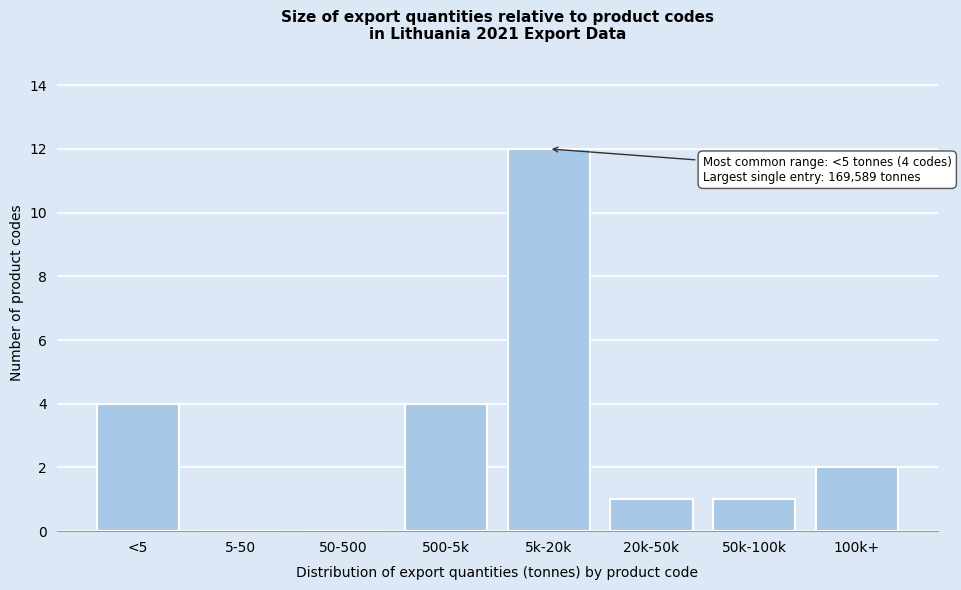

Reading left to right, what are all the values shown in this chart?

<5=4	5-50=0	50-500=0	500-5k=4	5k-20k=12	20k-50k=1	50k-100k=1	100k+=2